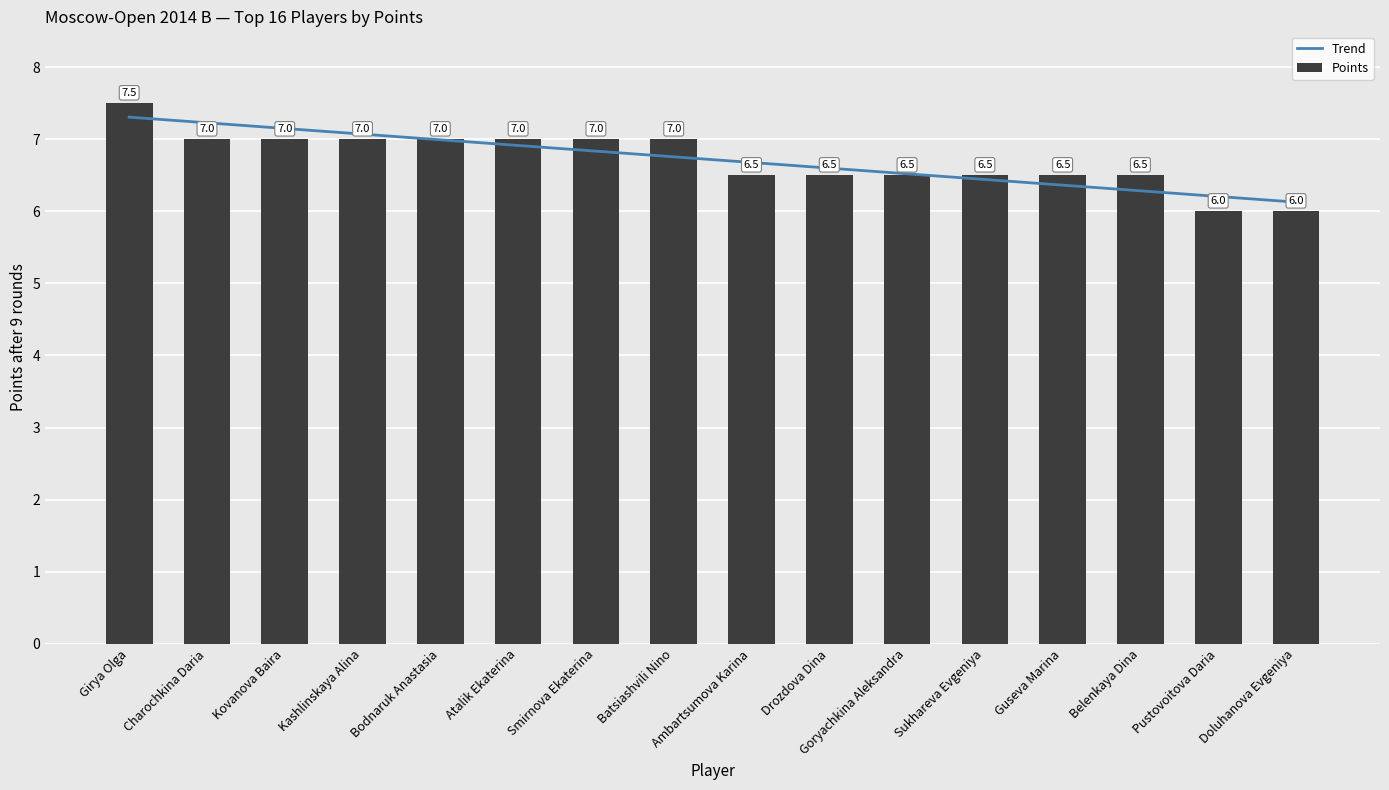

What is the difference between the maximum and minimum values?

1.5